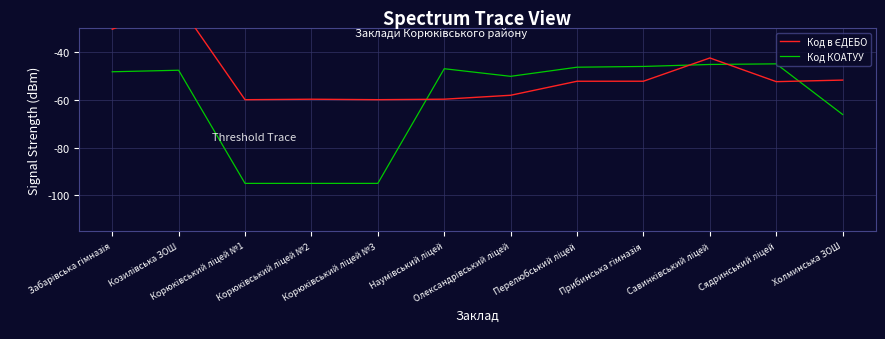

What is the difference between the maximum and minimum values in the Код в ЄДЕБО series?

40.0